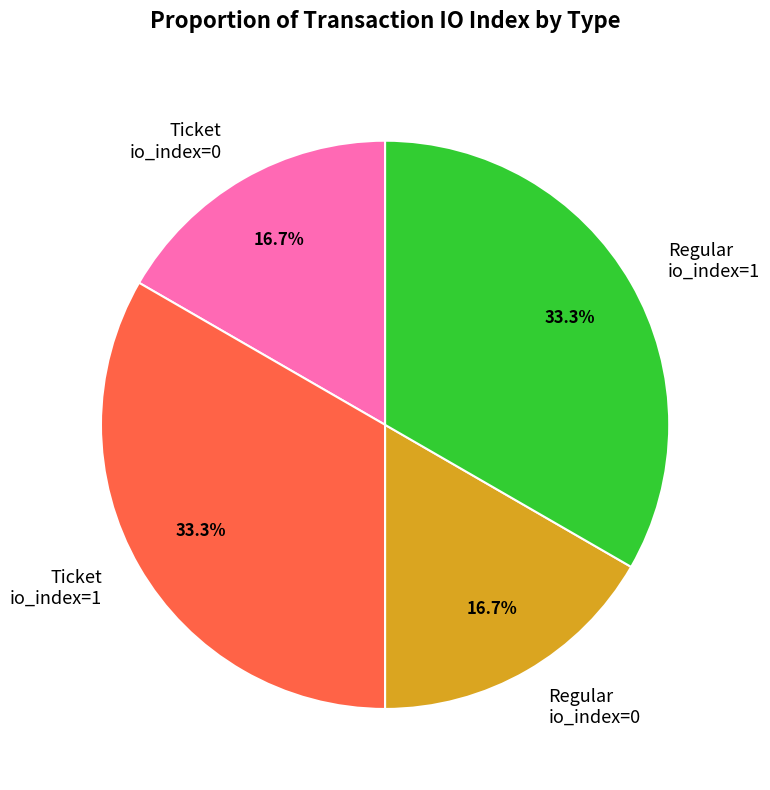

What portion of the pie excludes Regular io_index=1?

66.7%